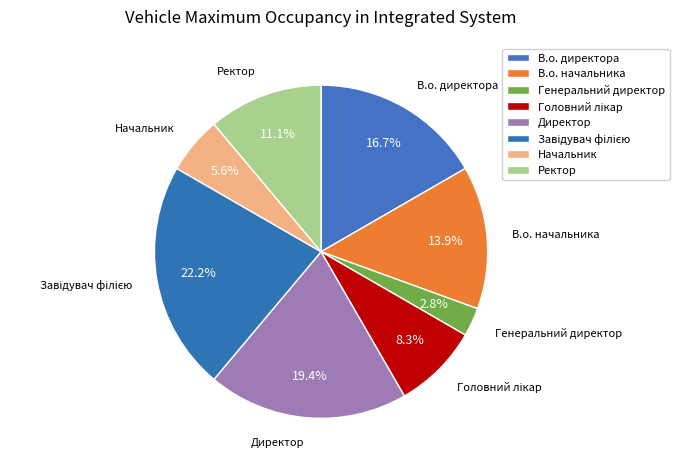

How many slices are in this pie chart?

8